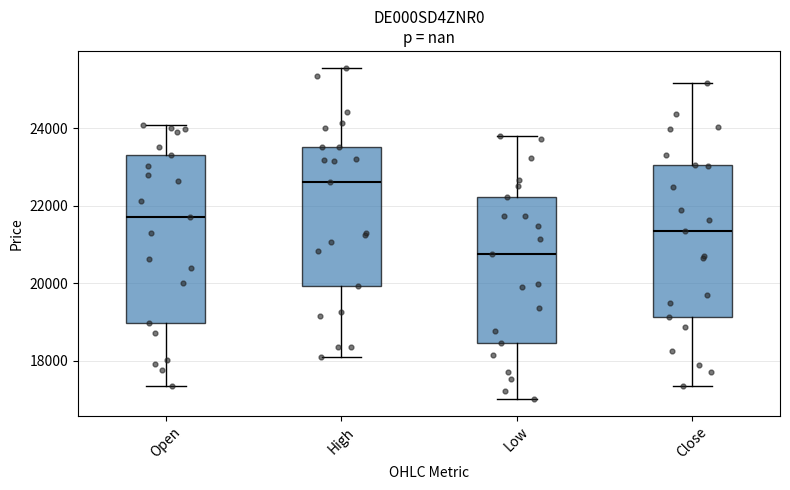

Which box is the tallest, from its lower edge to its upper edge?

Open